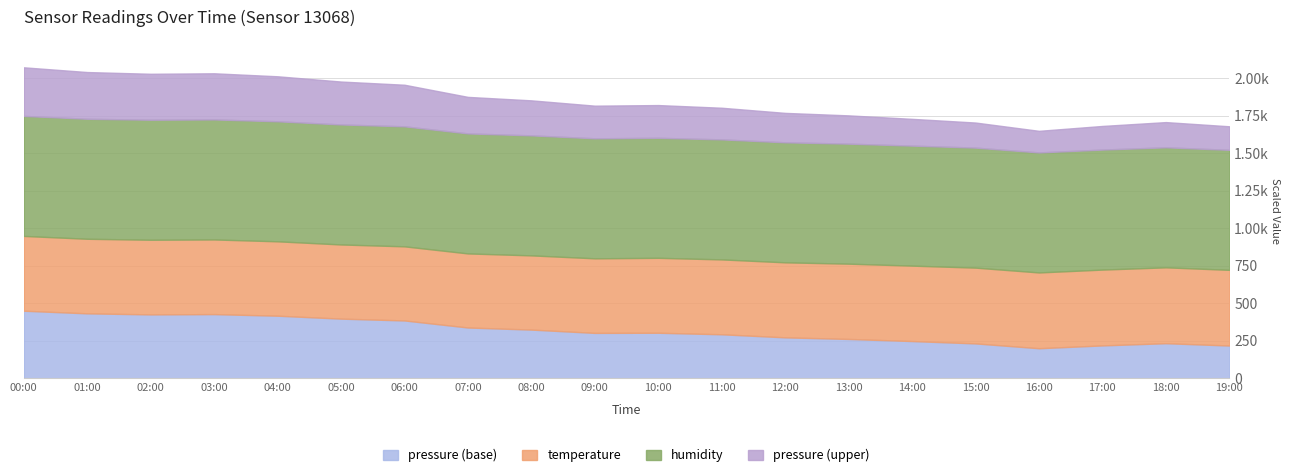

How many data points in pressure are above 101276?

10